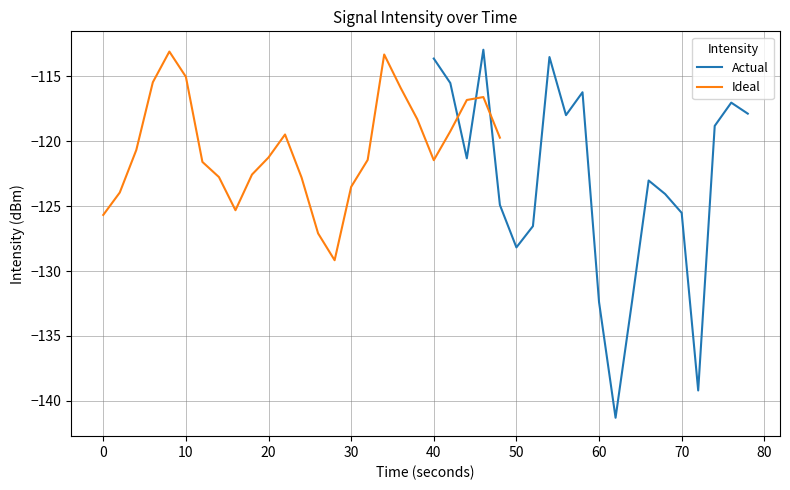

The value of Actual at 60 is -132.4. True or false?

True